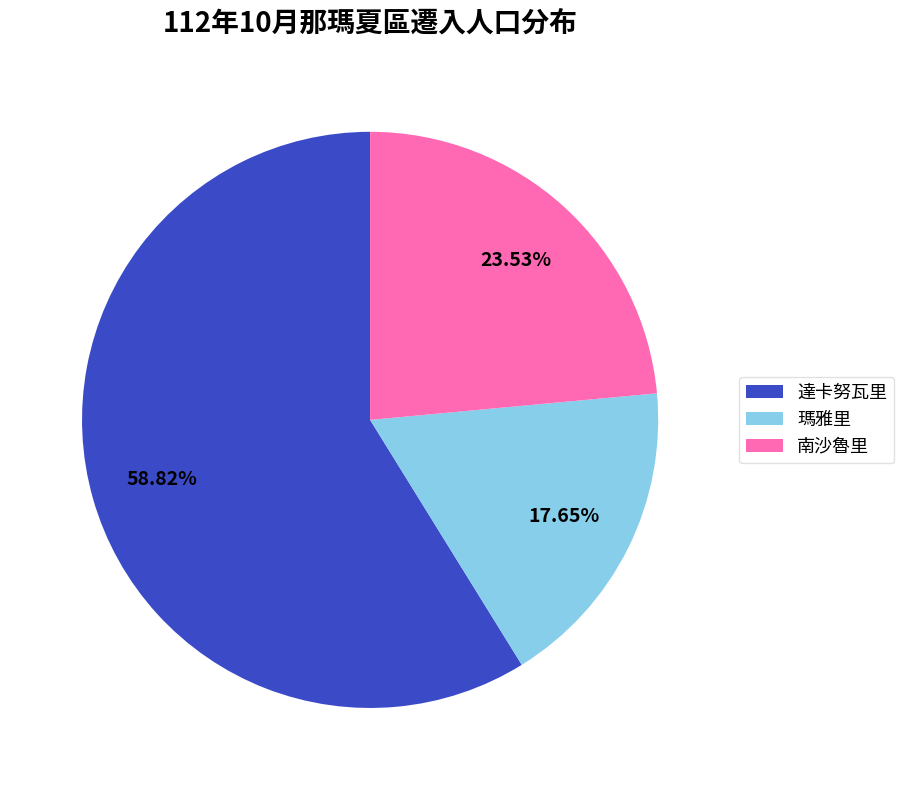

To the nearest percent, what percentage of the pie is 南沙魯里?

24%